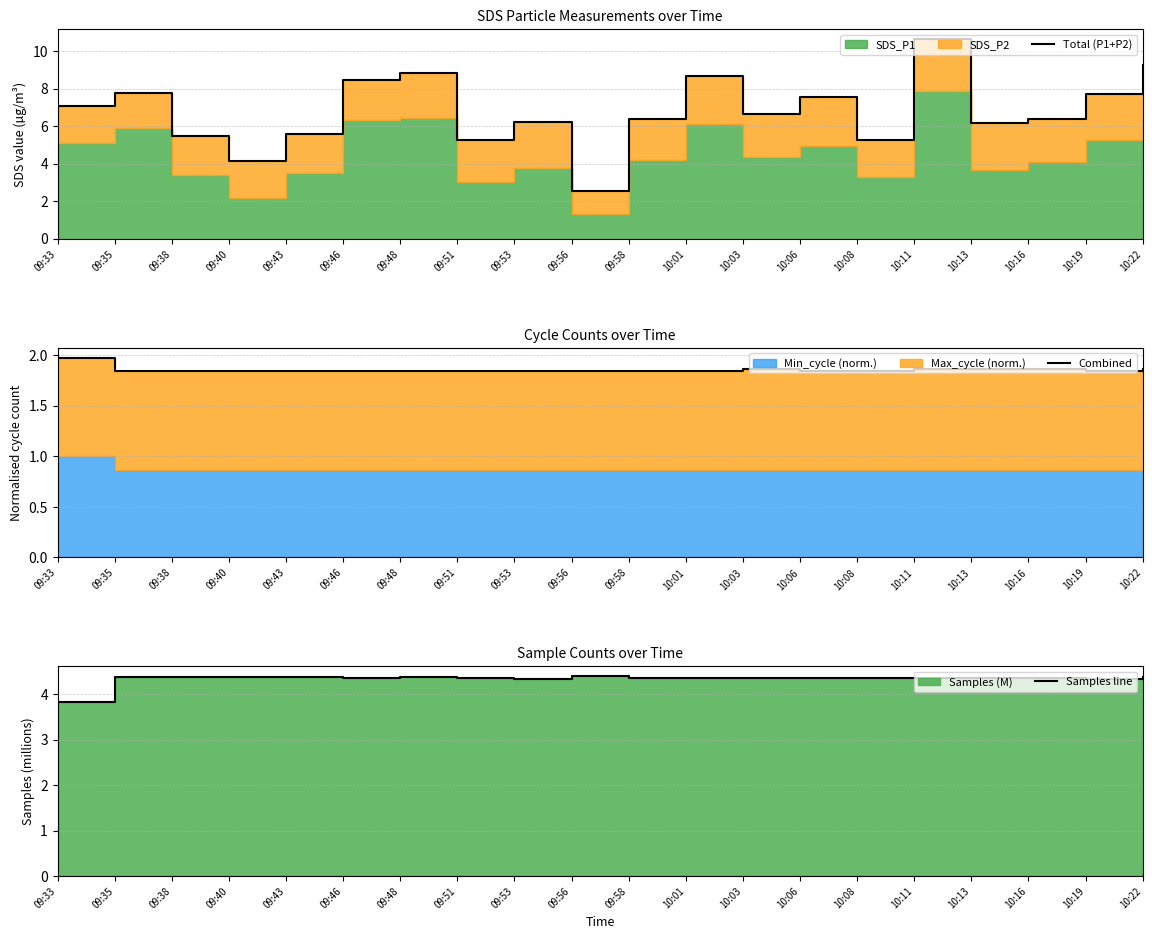

Reading right to left, transcribe all the data shown in this chart.

Total (P1+P2): 10:22=9.3	10:19=7.8	10:16=6.4	10:13=6.2	10:11=10.7	10:08=5.3	10:06=7.6	10:03=6.6	10:01=8.7	09:58=6.4	09:56=2.6	09:53=6.2	09:51=5.2	09:48=8.8	09:46=8.5	09:43=5.6	09:40=4.2	09:38=5.5	09:35=7.8	09:33=7.1
Combined: 10:22=1.9	10:19=1.8	10:16=1.9	10:13=1.9	10:11=1.9	10:08=1.8	10:06=1.8	10:03=1.9	10:01=1.8	09:58=1.8	09:56=1.8	09:53=1.8	09:51=1.8	09:48=1.8	09:46=1.8	09:43=1.8	09:40=1.8	09:38=1.8	09:35=1.8	09:33=2.0
Samples line: 10:22=4.4	10:19=4.3	10:16=4.3	10:13=4.3	10:11=4.4	10:08=4.4	10:06=4.3	10:03=4.4	10:01=4.3	09:58=4.4	09:56=4.4	09:53=4.3	09:51=4.4	09:48=4.4	09:46=4.4	09:43=4.4	09:40=4.4	09:38=4.4	09:35=4.4	09:33=3.8